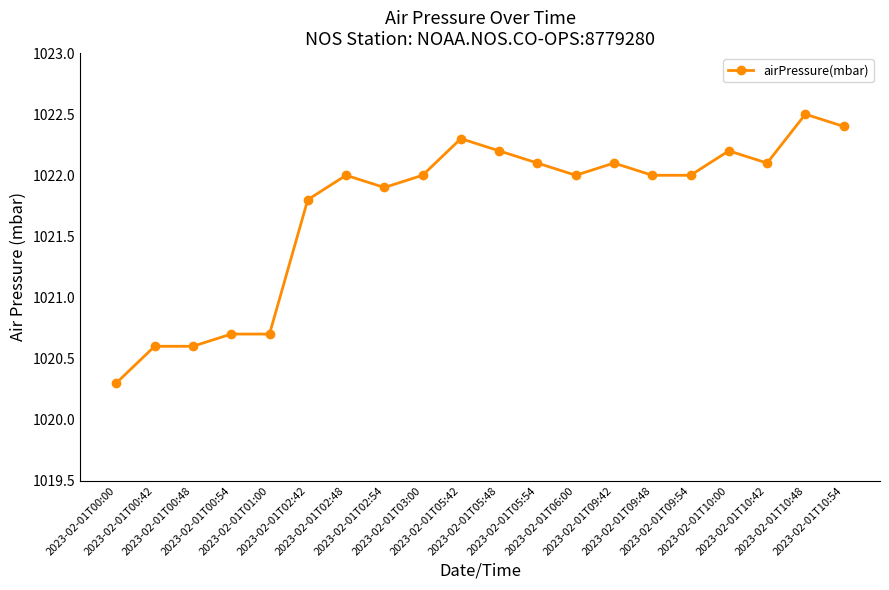

Reading right to left, what are all the values shown in this chart?

2023-02-01T10:54=1022.4	2023-02-01T10:48=1022.5	2023-02-01T10:42=1022.1	2023-02-01T10:00=1022.2	2023-02-01T09:54=1022.0	2023-02-01T09:48=1022.0	2023-02-01T09:42=1022.1	2023-02-01T06:00=1022.0	2023-02-01T05:54=1022.1	2023-02-01T05:48=1022.2	2023-02-01T05:42=1022.3	2023-02-01T03:00=1022.0	2023-02-01T02:54=1021.9	2023-02-01T02:48=1022.0	2023-02-01T02:42=1021.8	2023-02-01T01:00=1020.7	2023-02-01T00:54=1020.7	2023-02-01T00:48=1020.6	2023-02-01T00:42=1020.6	2023-02-01T00:00=1020.3